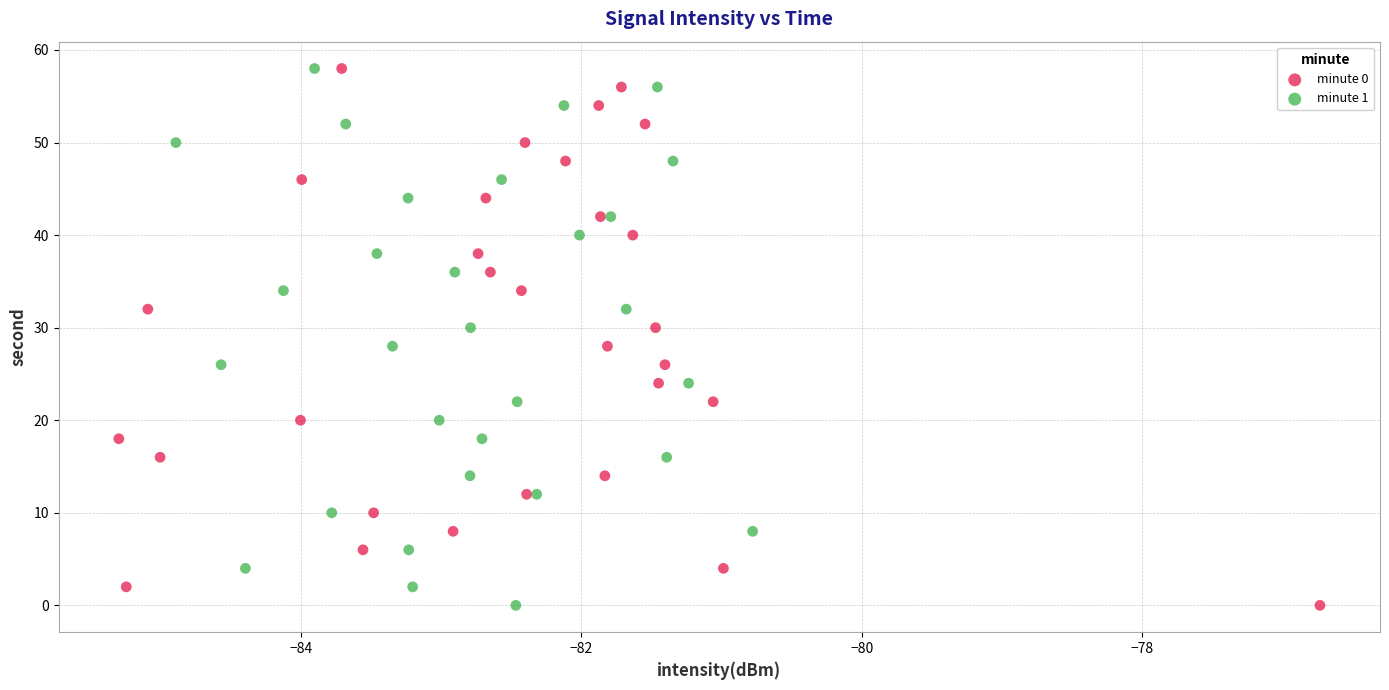

What are all the series names shown in the legend?

minute 0, minute 1